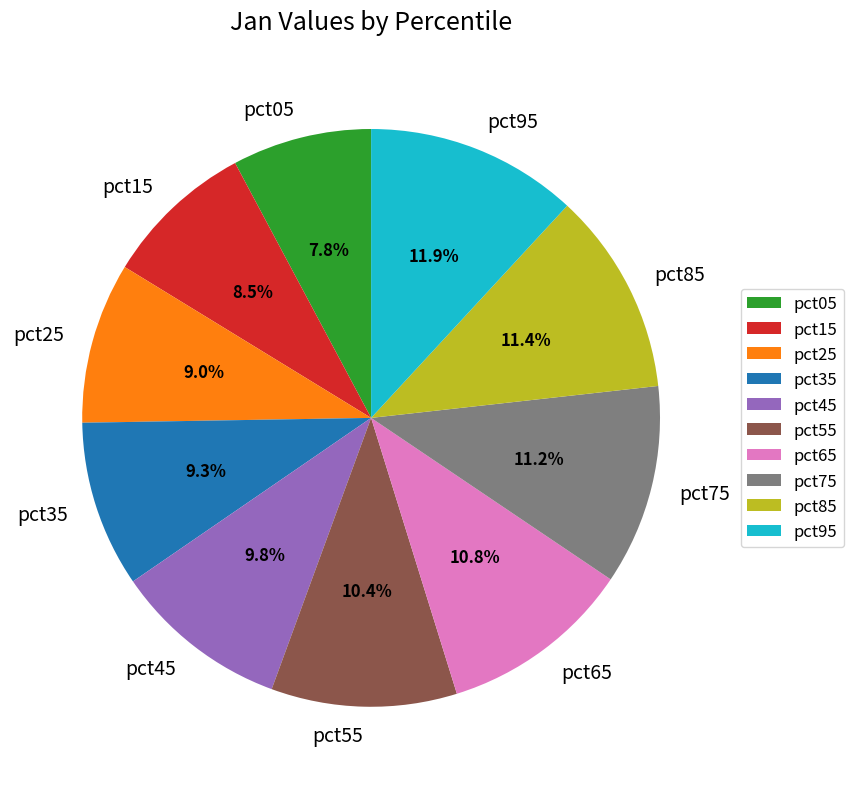

How many segments does this pie chart have?

10